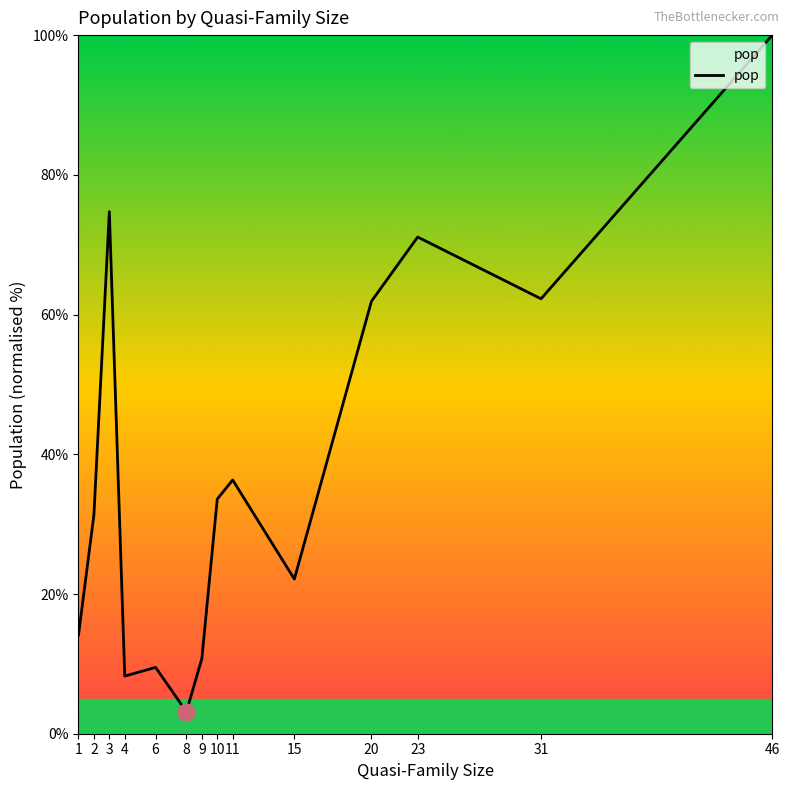

At which category does the chart reach its minimum across all series?

8